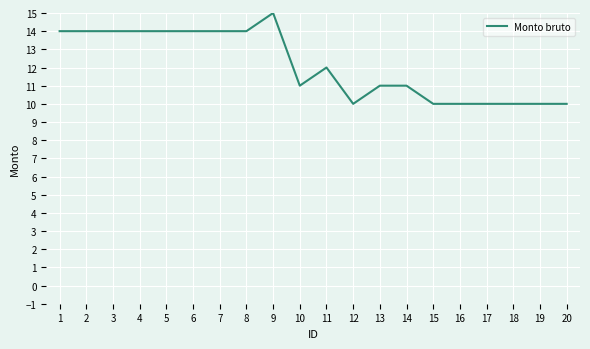

At which label is the value closest to 12?

11